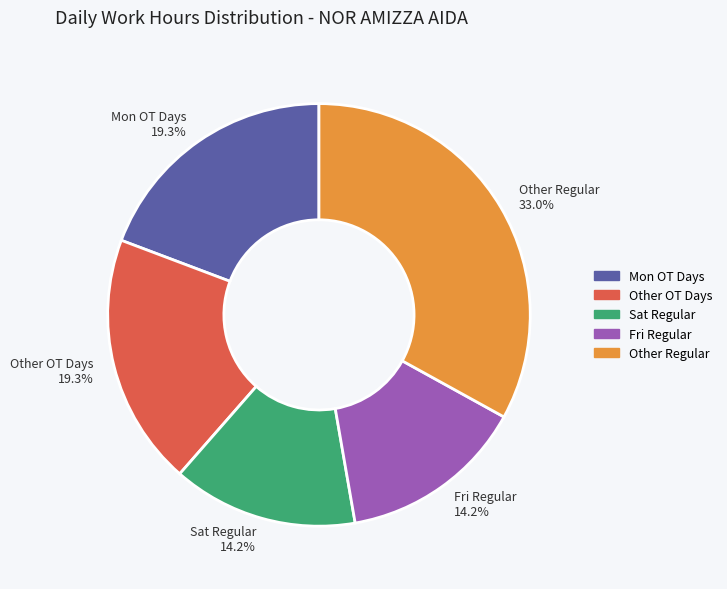

How much of the chart is everything except Other OT Days?

80.7%